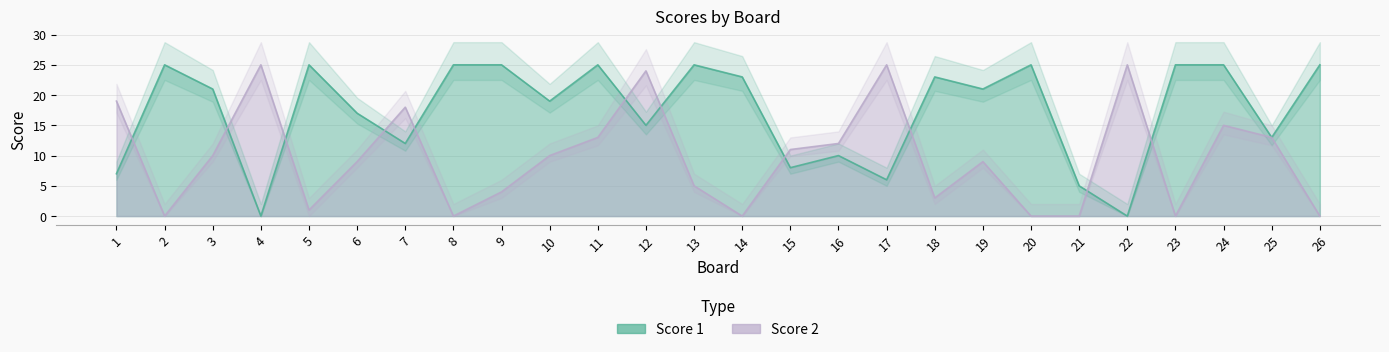

Reading left to right, transcribe all the data shown in this chart.

Score 1: 1=7	2=25	3=21	4=0	5=25	6=17	7=12	8=25	9=25	10=19	11=25	12=15	13=25	14=23	15=8	16=10	17=6	18=23	19=21	20=25	21=5	22=0	23=25	24=25	25=13	26=25
Score 2: 1=19	2=0	3=10	4=25	5=1	6=9	7=18	8=0	9=4	10=10	11=13	12=24	13=5	14=0	15=11	16=12	17=25	18=3	19=9	20=0	21=0	22=25	23=0	24=15	25=13	26=0